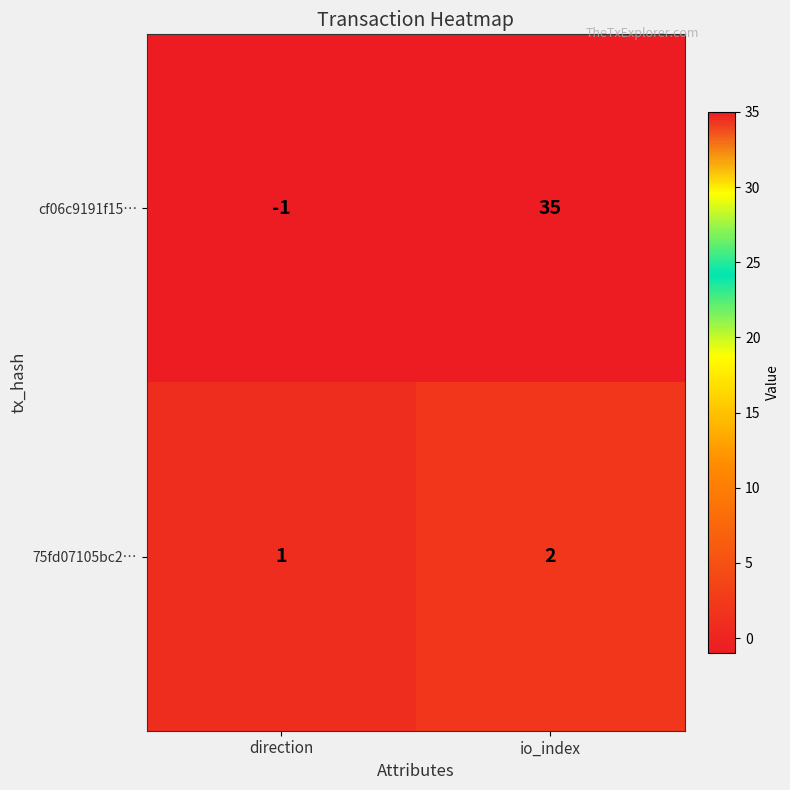

What is the sum of all 75fd07105bc2… values?

3